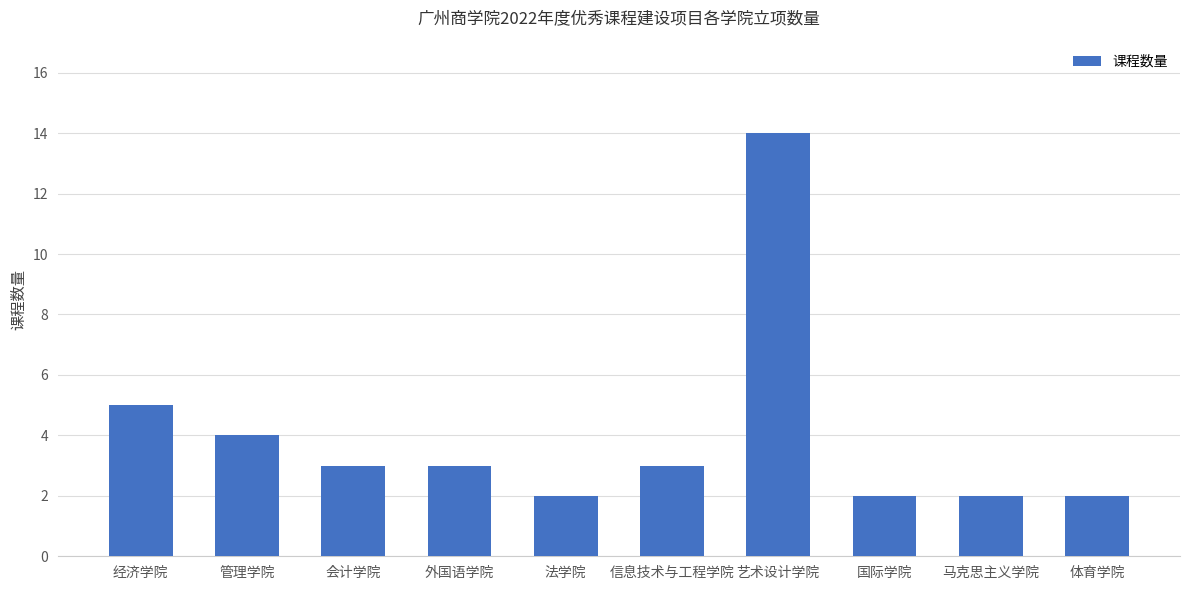

The chart shows a value of 3 at 外国语学院. True or false?

True